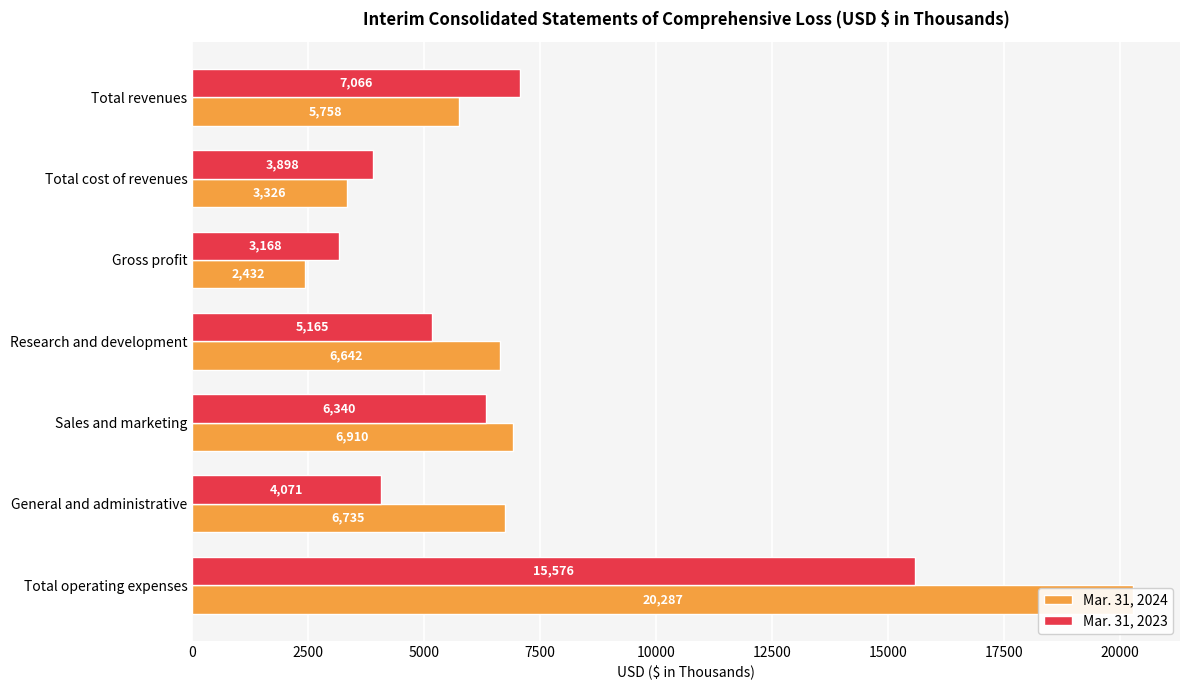

How many data points in Mar. 31, 2024 are above 6642?

3